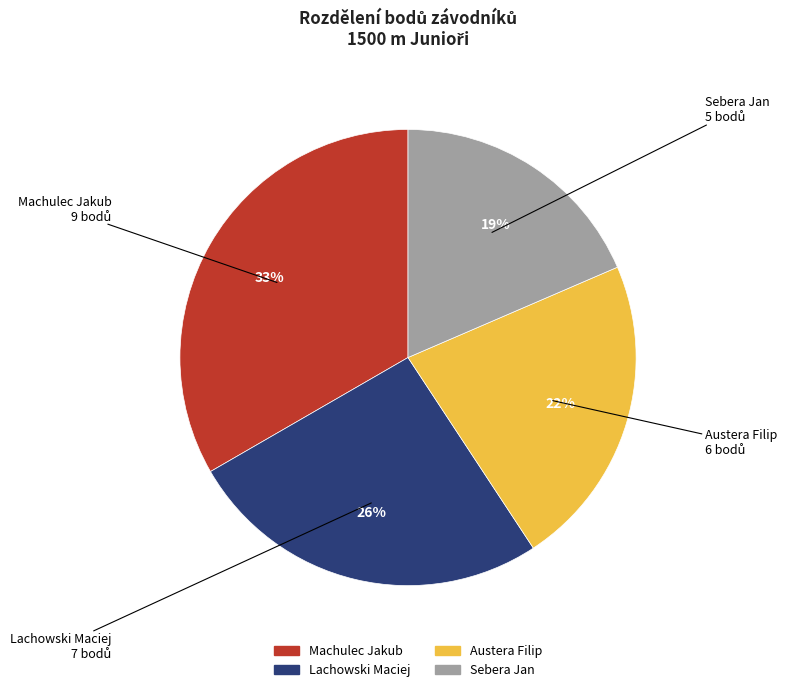

To the nearest percent, what is the difference between the Austera Filip and Lachowski Maciej slice percentages?

4%